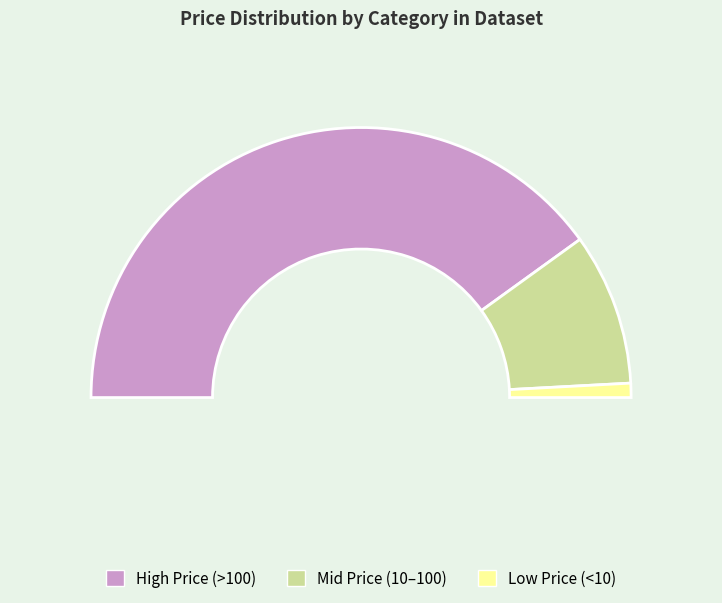

Is there a majority slice in this chart?

No